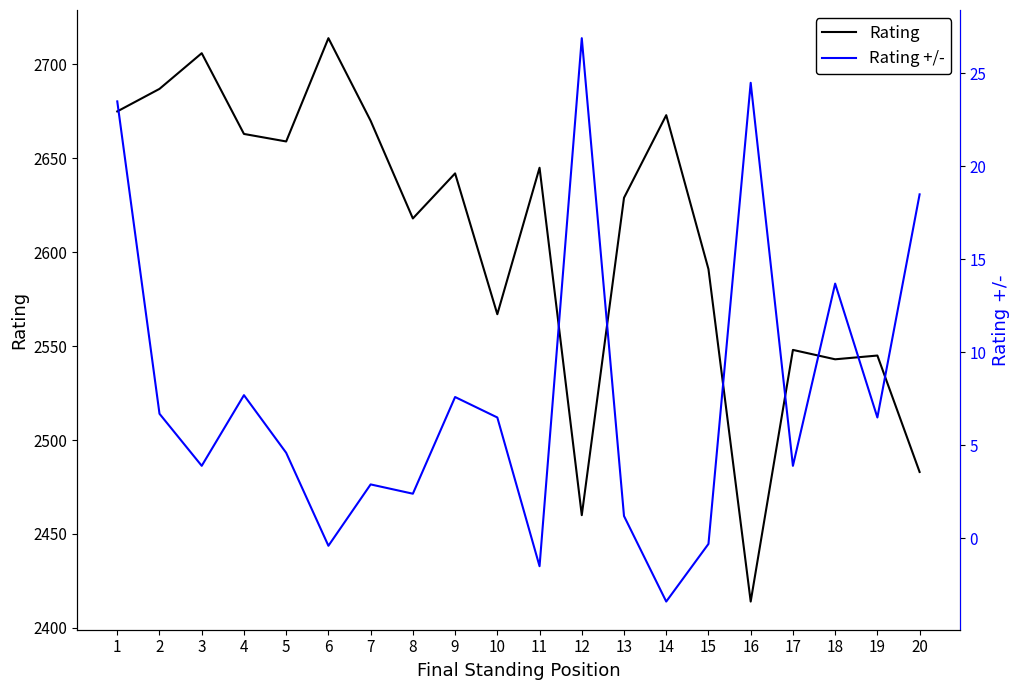

What is the difference between the highest and lowest values at 3?

2702.1